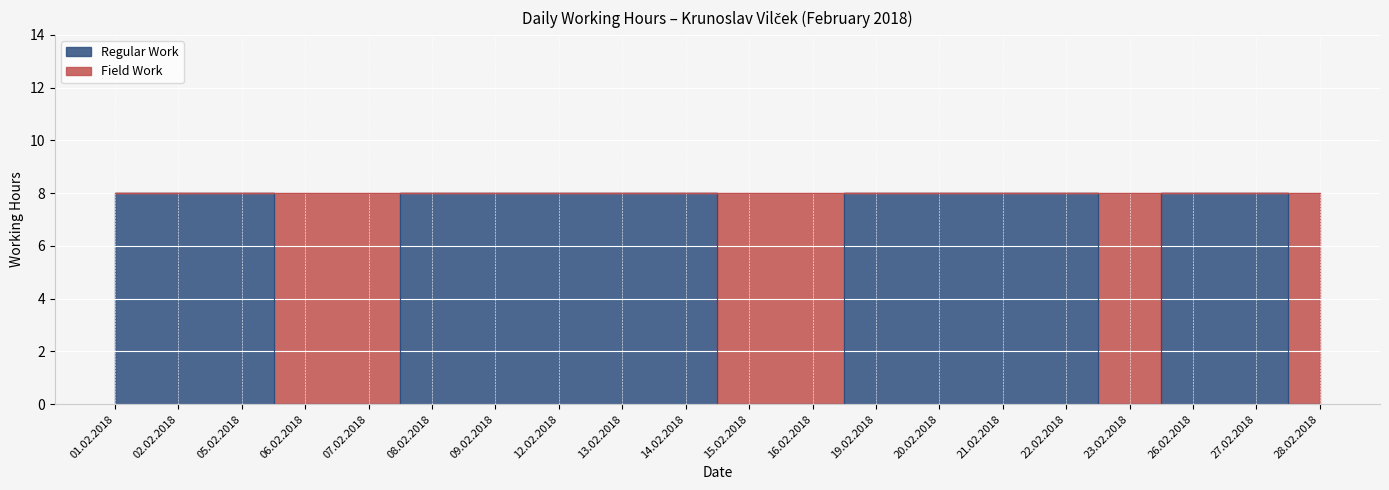

What is the difference between the maximum and minimum values?

8